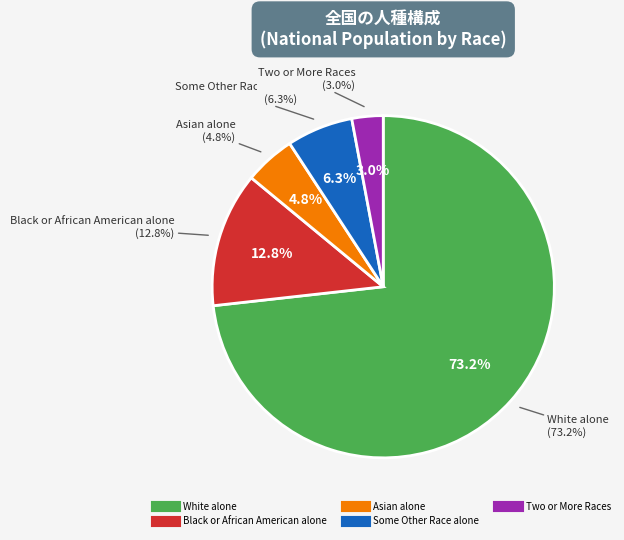

To the nearest percent, what portion does Black or African American alone represent?

13%